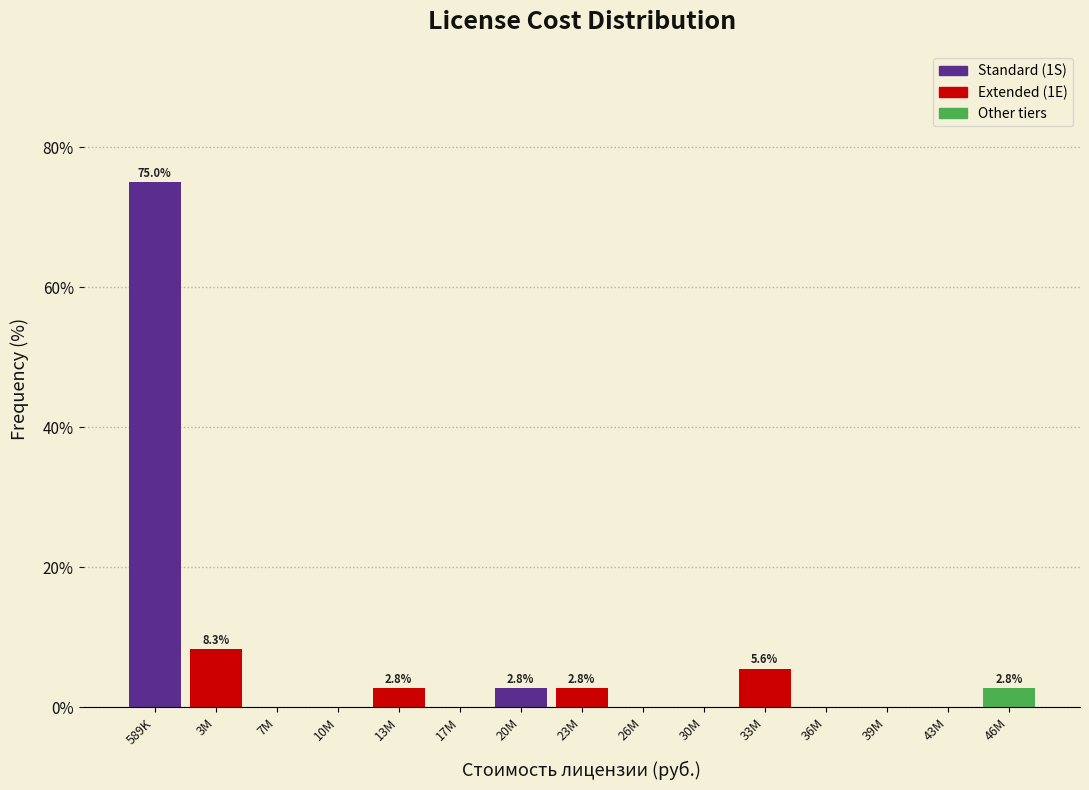

Reading left to right, what are all the values shown in this chart?

589K=75.0	3M=8.3	7M=0.0	10M=0.0	13M=2.8	17M=0.0	20M=2.8	23M=2.8	26M=0.0	30M=0.0	33M=5.6	36M=0.0	39M=0.0	43M=0.0	46M=2.8